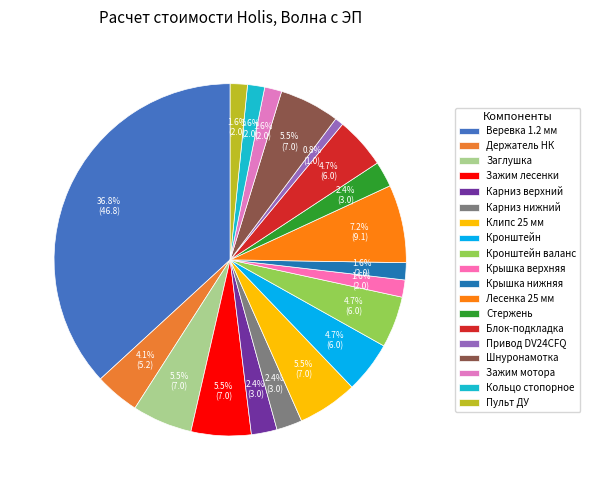

Which has a higher value, Веревка 1.2 мм or Держатель НК?

Веревка 1.2 мм